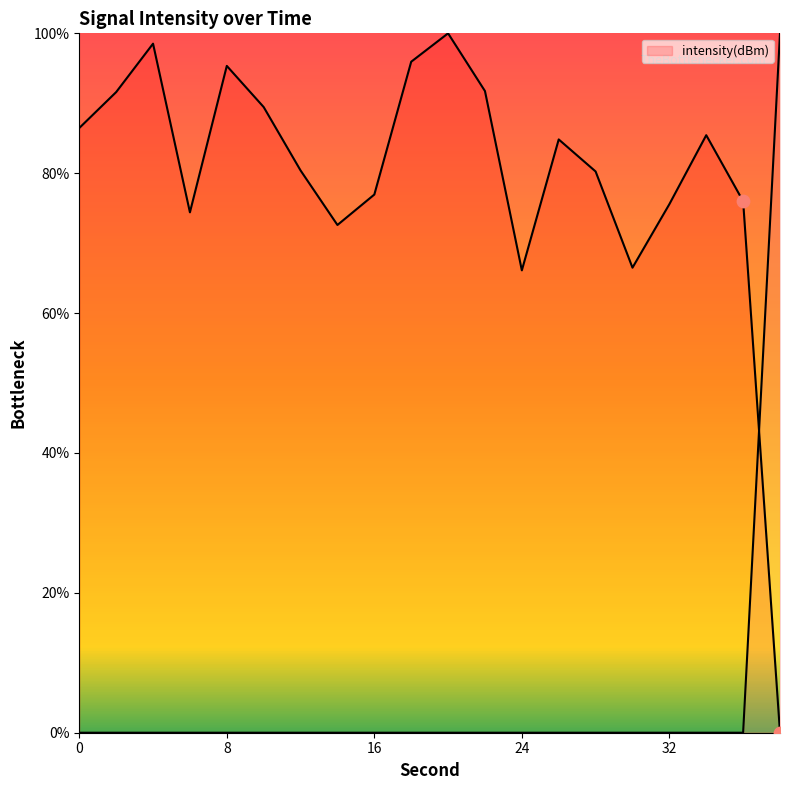

Which has a higher value, 18 or 26?

18